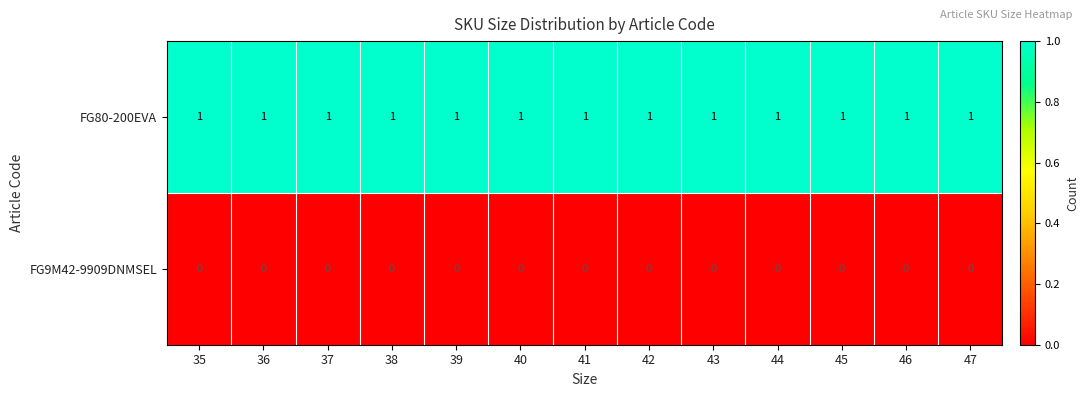

Rank the series at 37 from highest to lowest value.

FG80-200EVA, FG9M42-9909DNMSEL